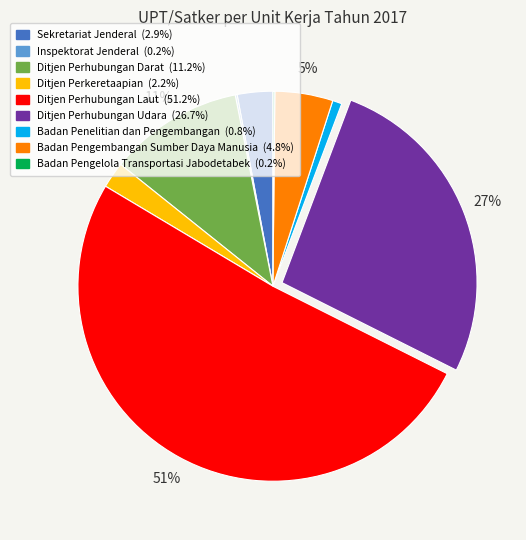

To the nearest percent, what is the difference between the Badan Penelitian dan Pengembangan and Ditjen Perhubungan Darat slice percentages?

10%